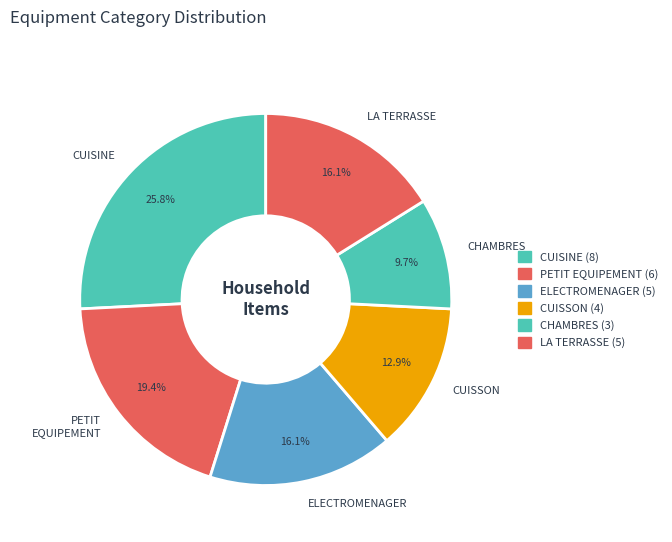

Is it true that CUISSON is 25% of the pie?

False